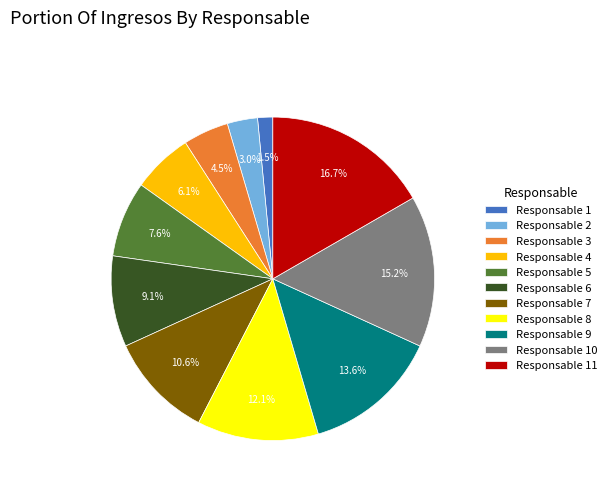

What percentage is NOT represented by Responsable 7?

89.4%